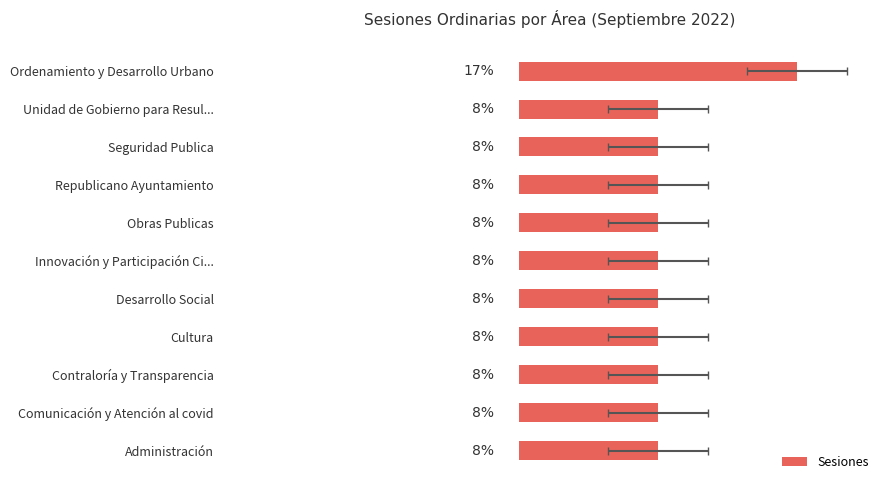

What is the sum of all values?

100.0